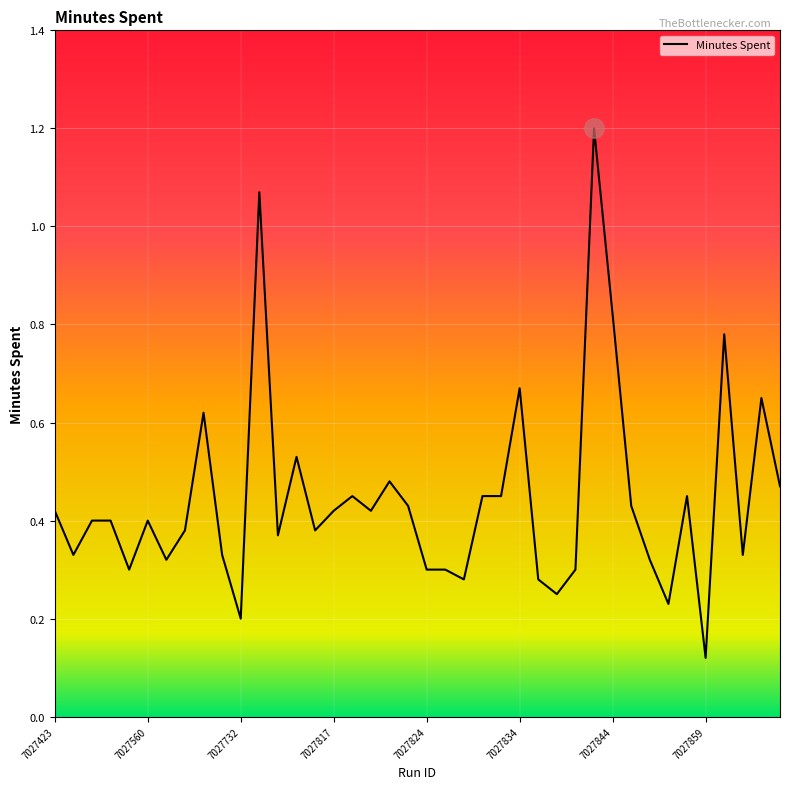

What is the greatest value displayed?

1.2